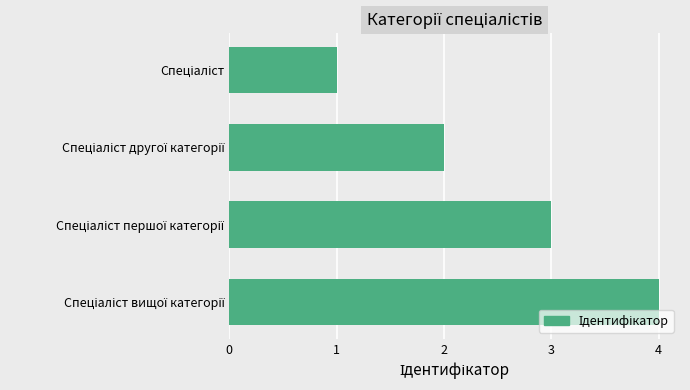

What is the minimum value shown in the chart?

1